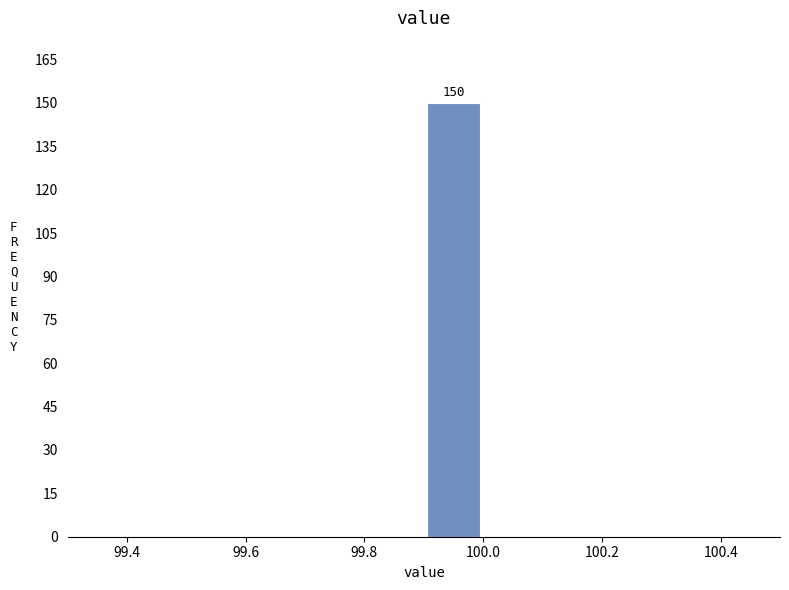

Which range on the x-axis has the tallest bar?

99.9 to 100.0